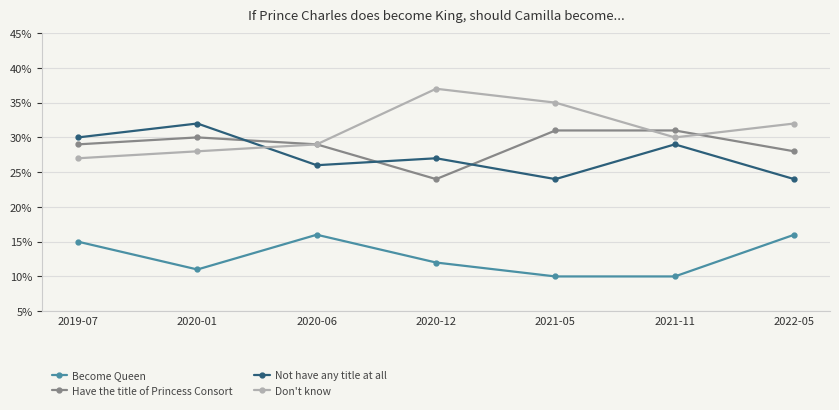

The value of Don't know at 2019-07 is 0.4. True or false?

False